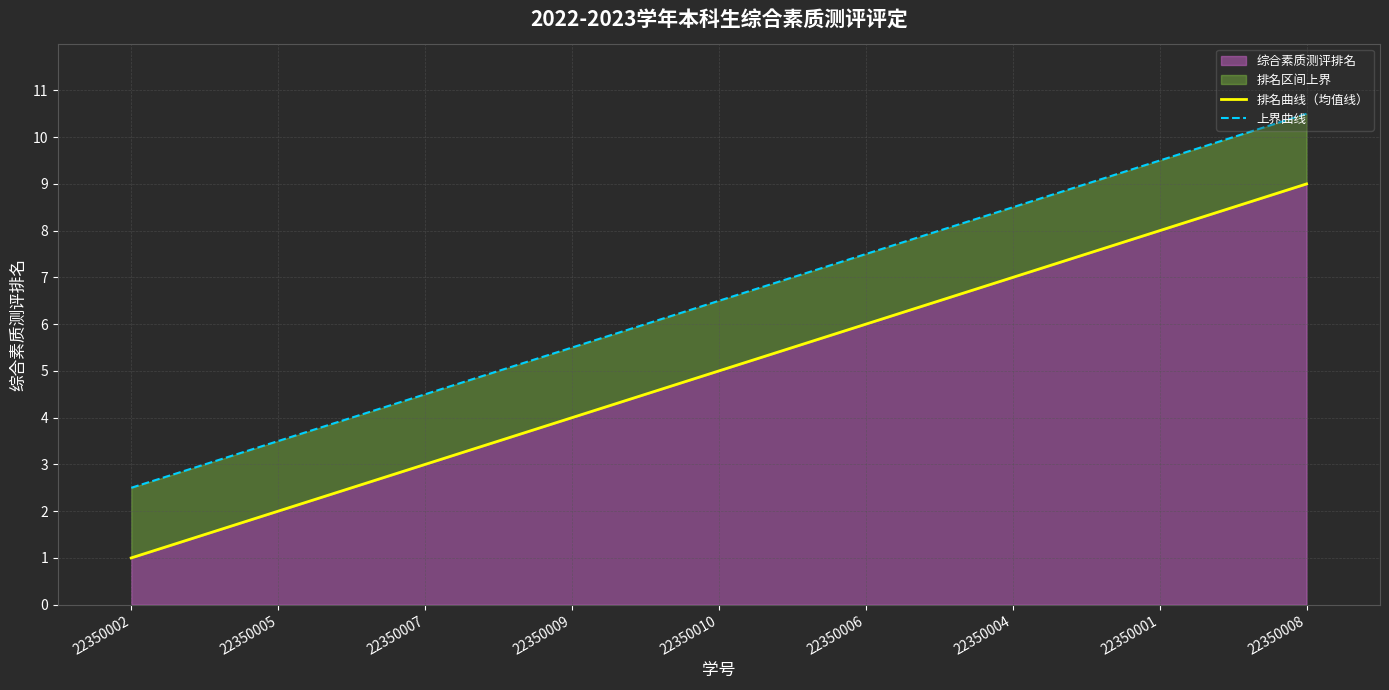

Rank the series by their average value, from highest to lowest.

上界曲线, 排名曲线（均值线）